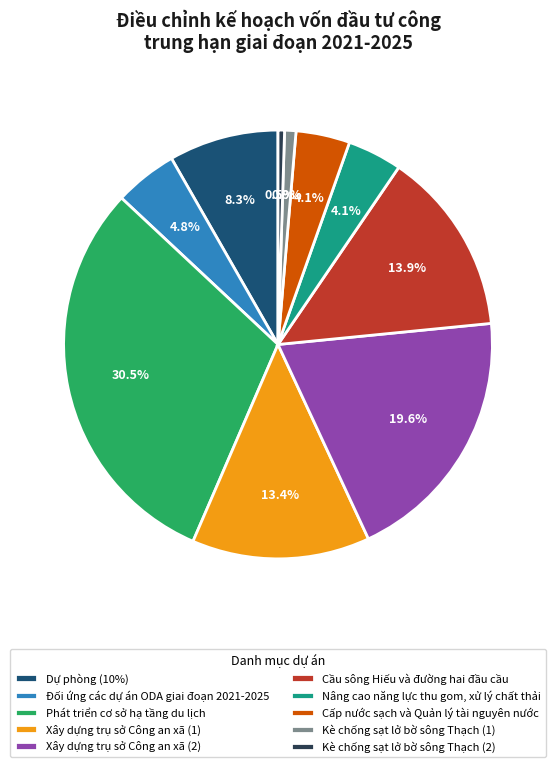

Count the number of slices in the pie.

10